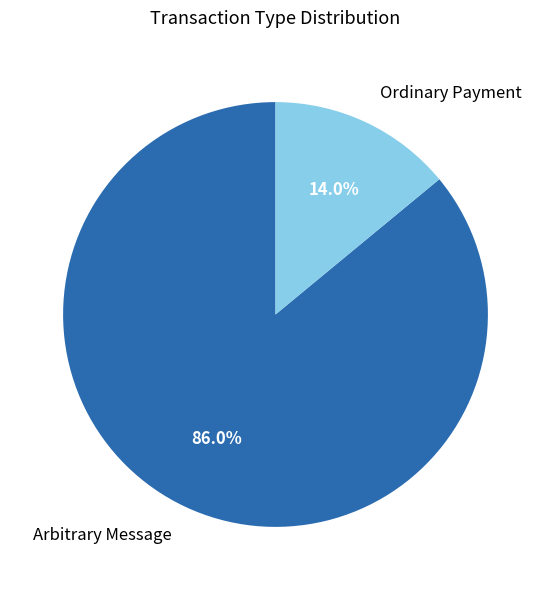

Which category has the biggest portion of the pie?

Arbitrary Message